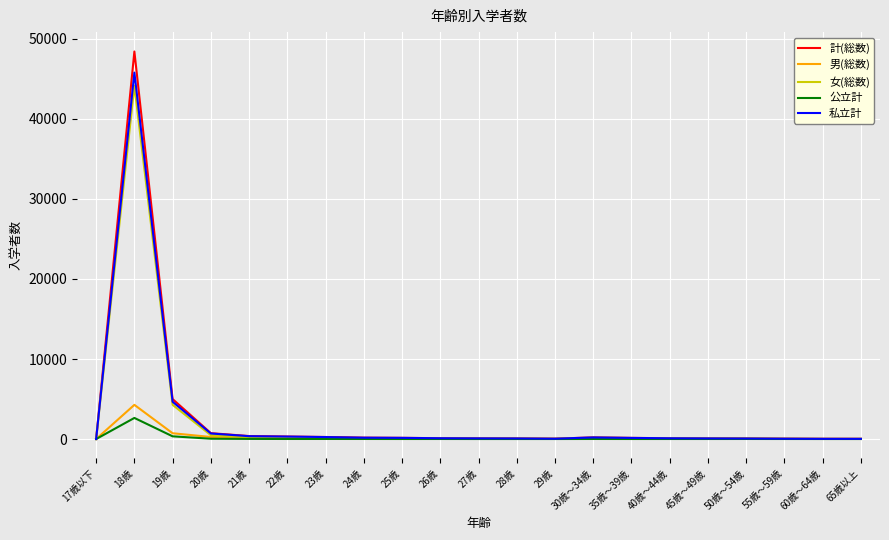

What is the maximum value for 女(総数)?

44154